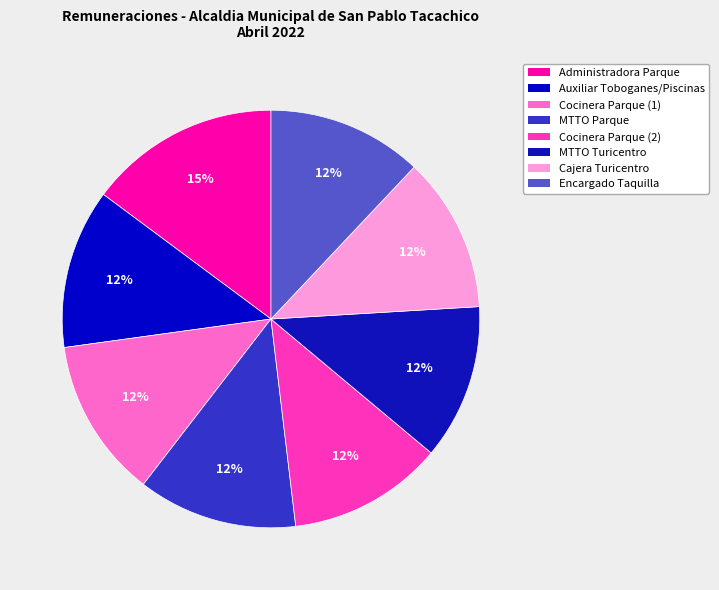

How many segments does this pie chart have?

8